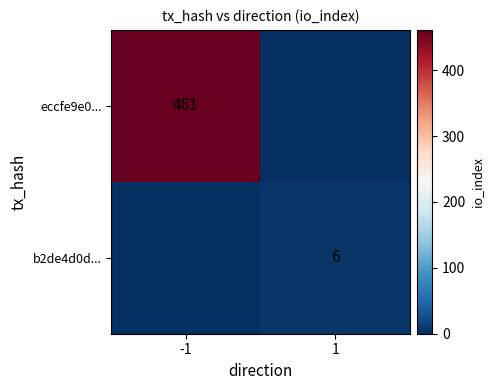

At which label does eccfe9e0... reach its minimum?

1